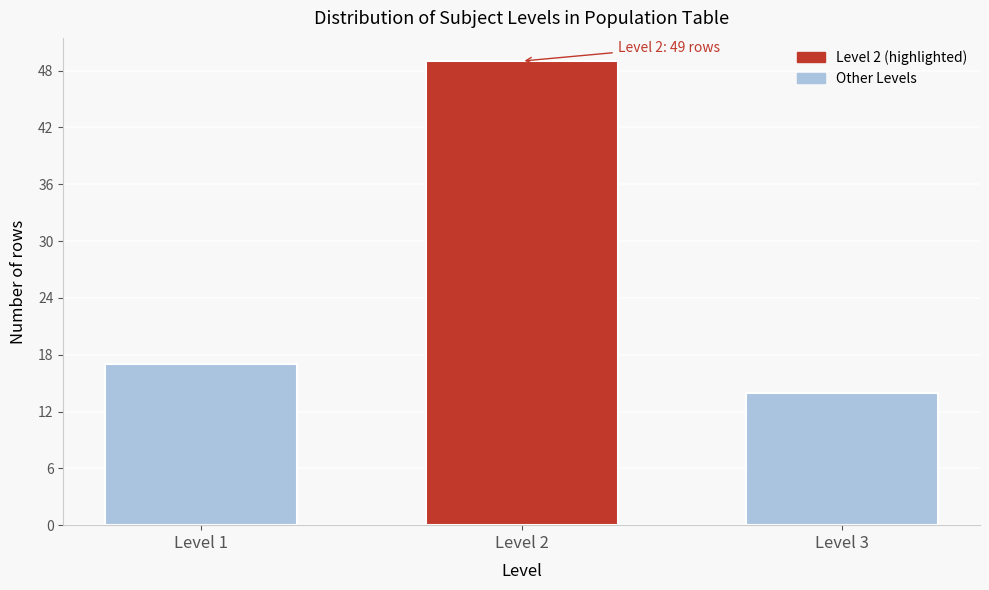

Reading right to left, extract all data points from this chart.

14	49	17